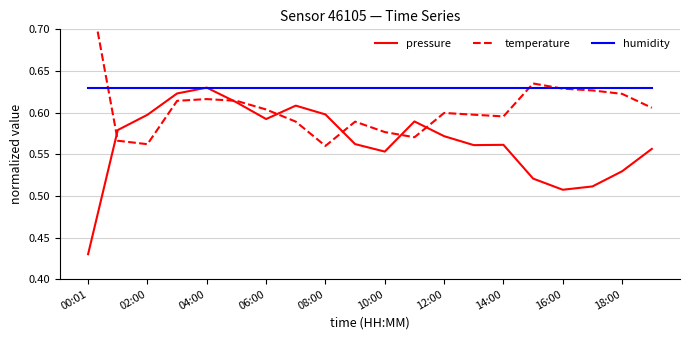

How many series are shown in this chart?

3